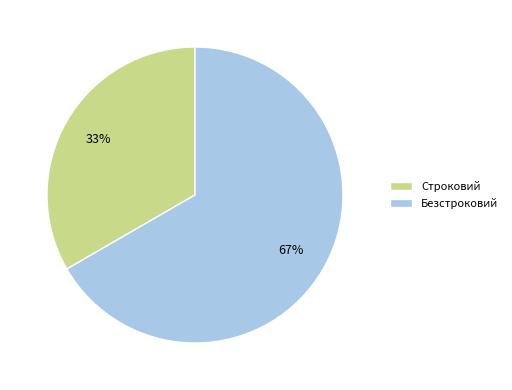

Rank the categories by value from lowest to highest.

Строковий, Безстроковий